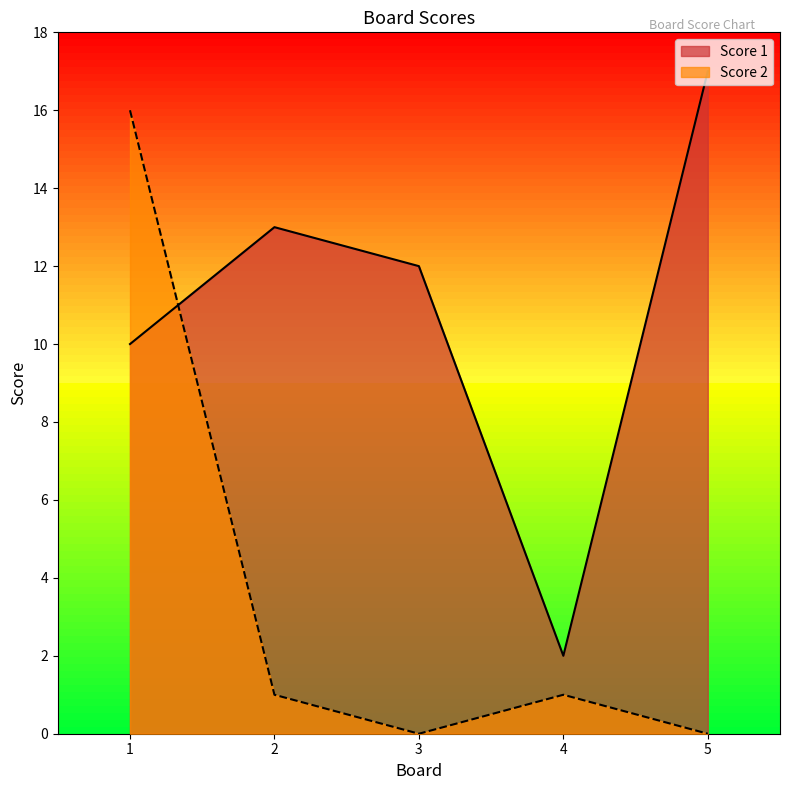

Which series ends up on top after the final intersection of Score 2 and Score 1?

Score 1